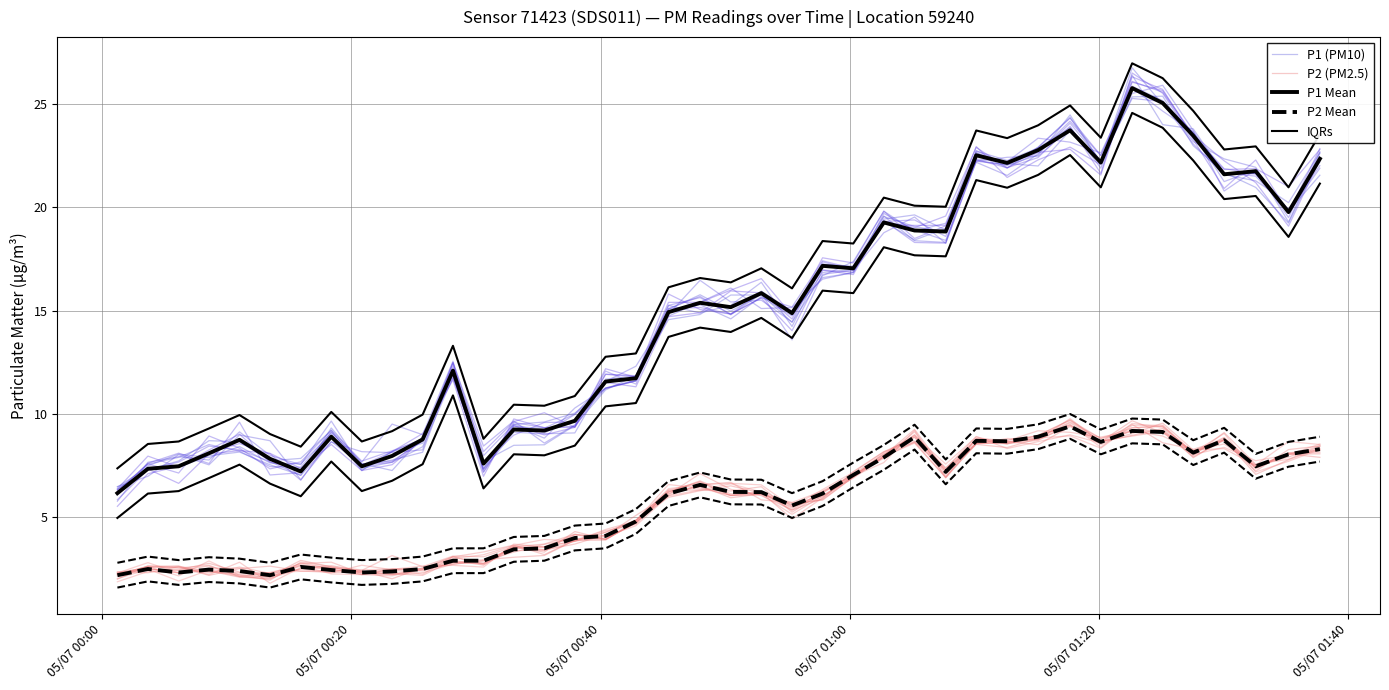

Which series has the largest total across all categories?

P1 Mean